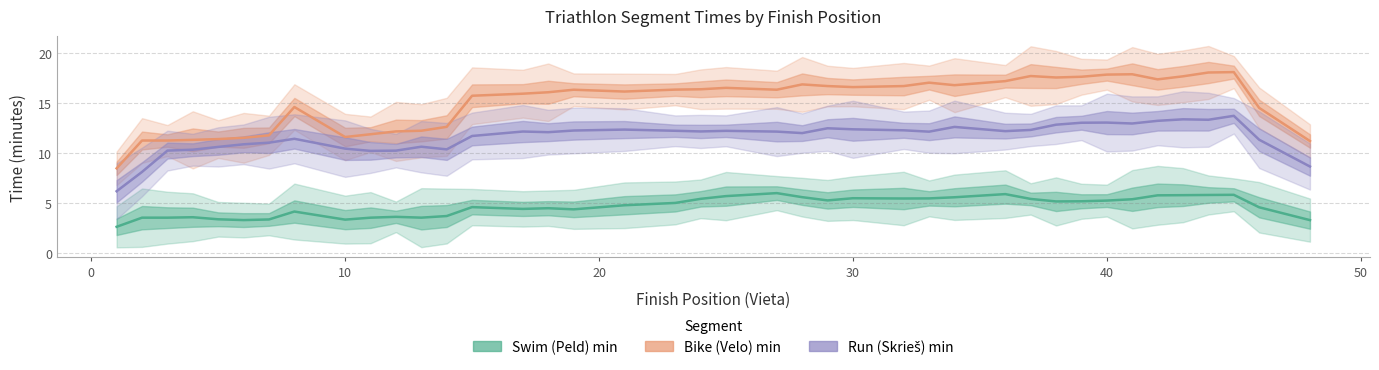

What is the highest value of the Bike (Velo) min series?

18.1